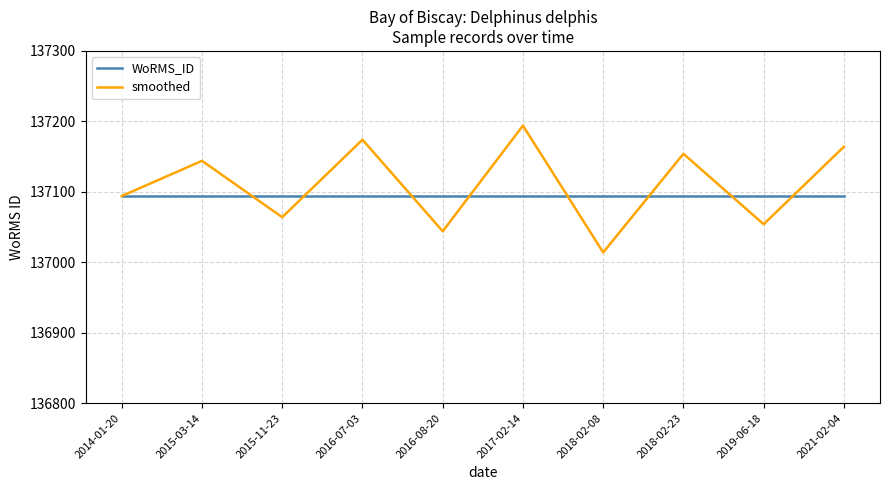

What position from the left is 2016-07-03?

4